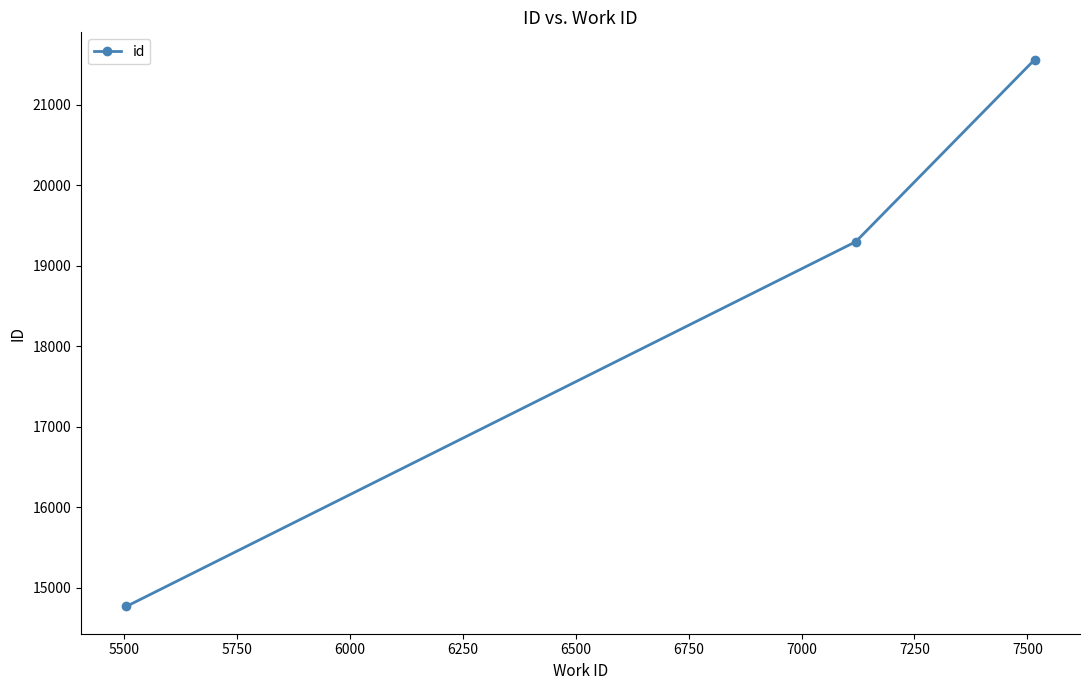

What is the difference between the second highest and minimum values?

4527